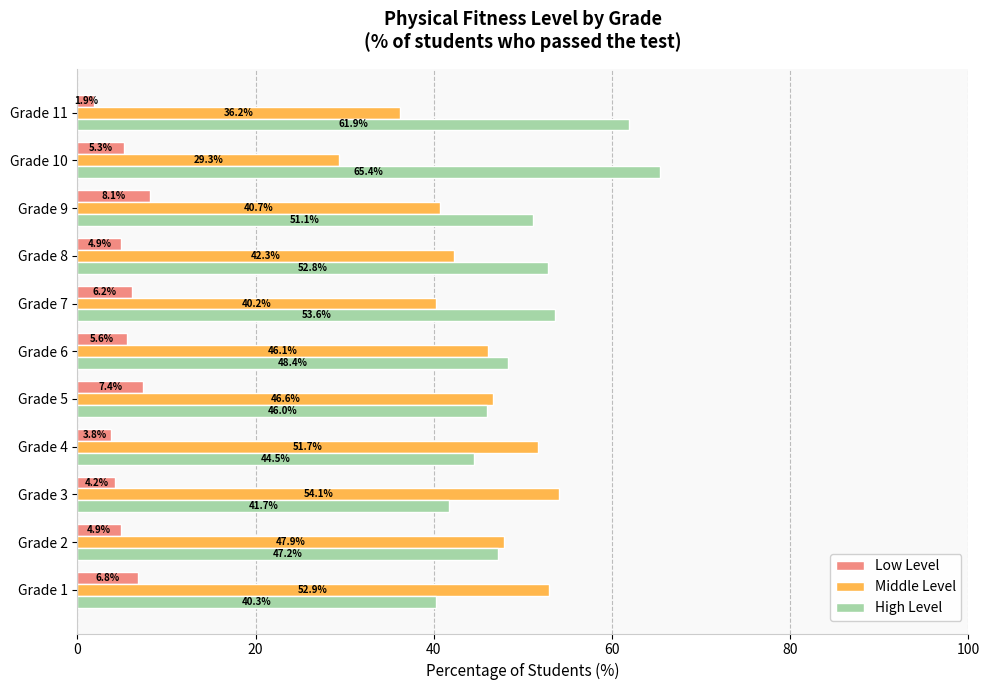

Which series changed the most between Grade 2 and Grade 6?

Middle Level